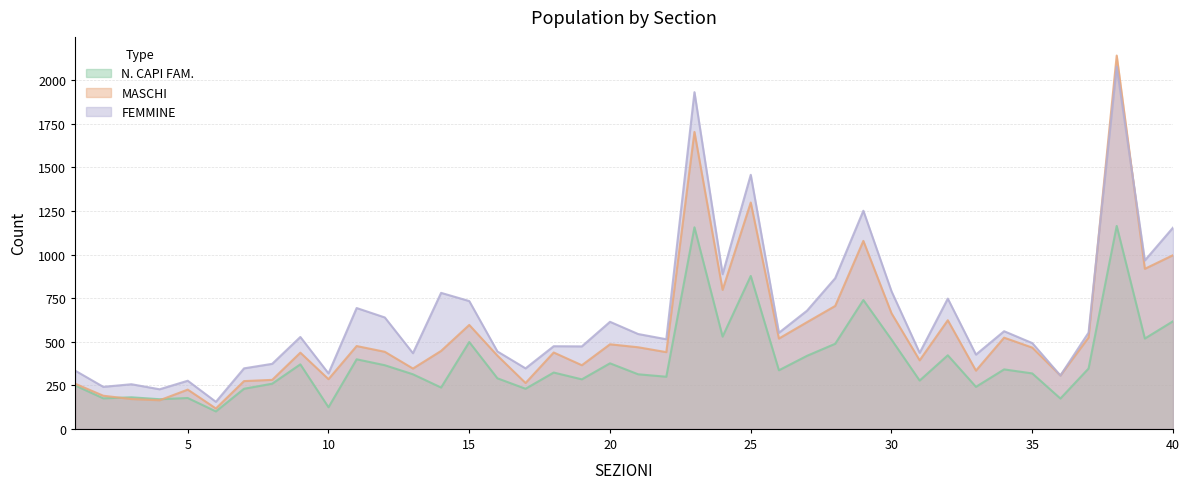

What is the difference between the maximum and second lowest values in the FEMMINE series?

1851